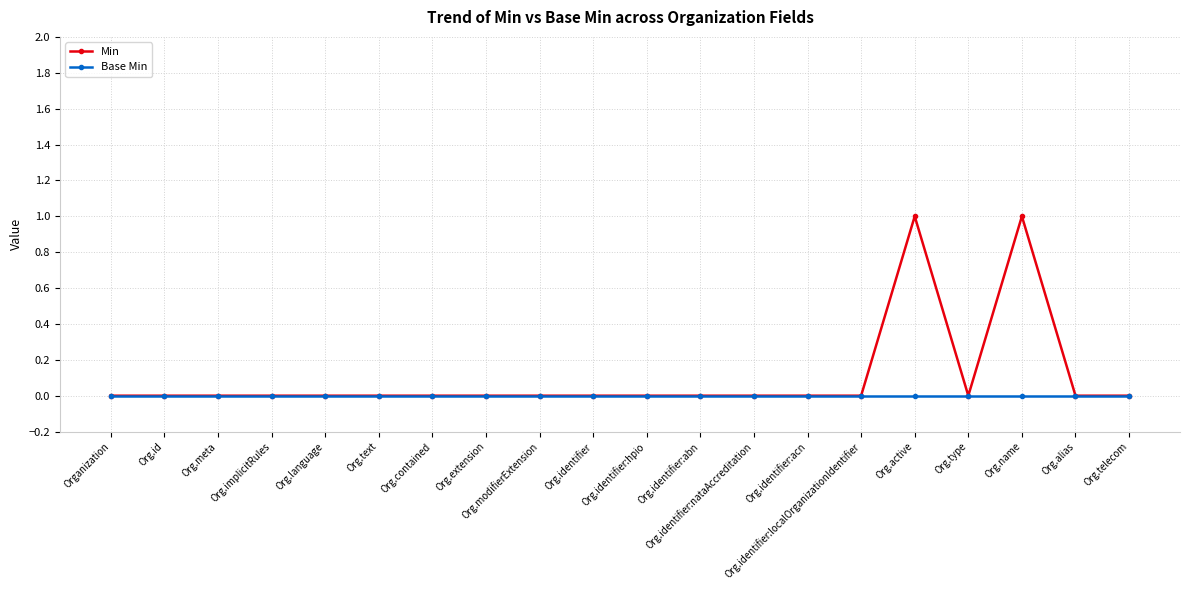

What is the label of the 9th point from the left?

Org.modifierExtension